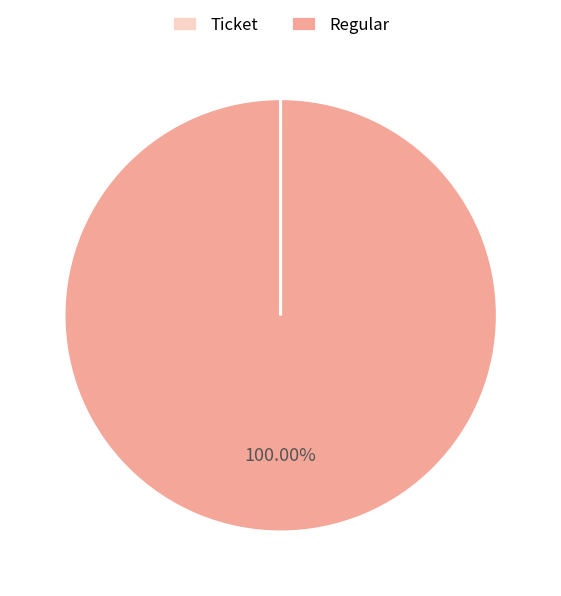

What is the largest slice in the pie chart?

Regular